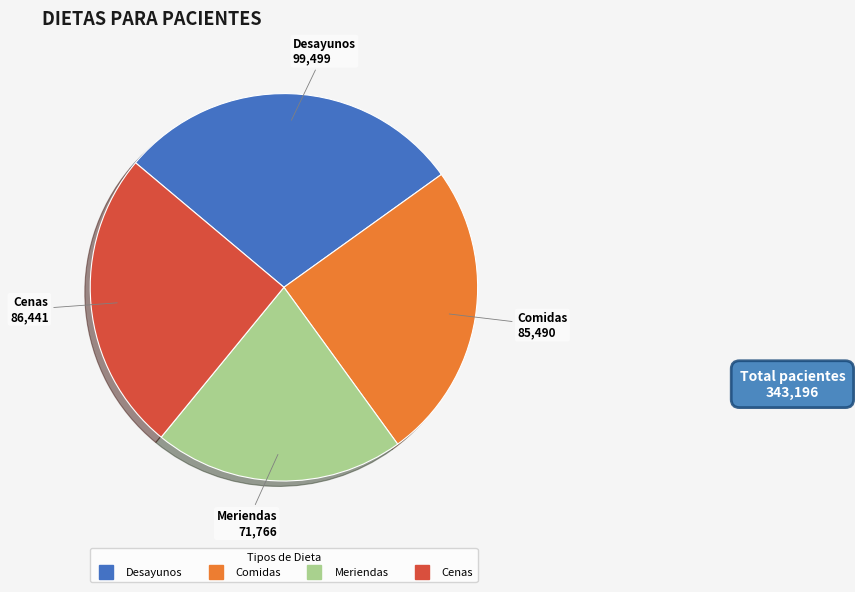

The Meriendas slice represents 27% of the pie. True or false?

False